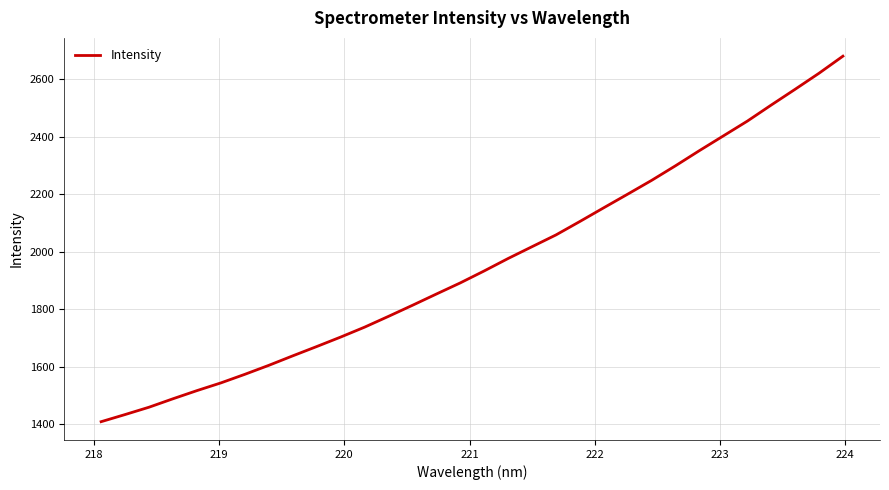

What is the difference between the maximum and minimum values?

1269.6